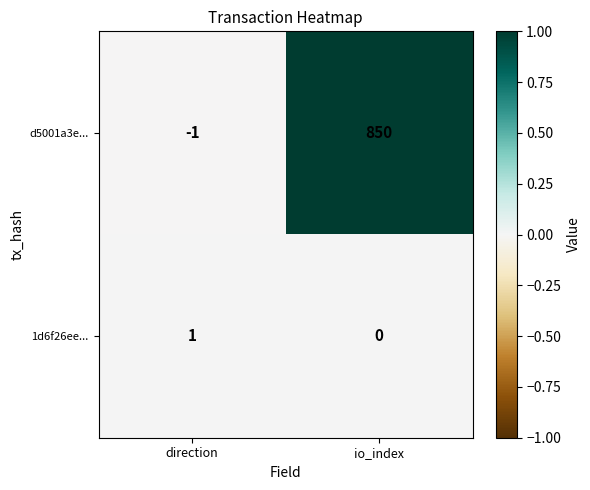

The d5001a3e... series shows 505 at io_index. True or false?

False